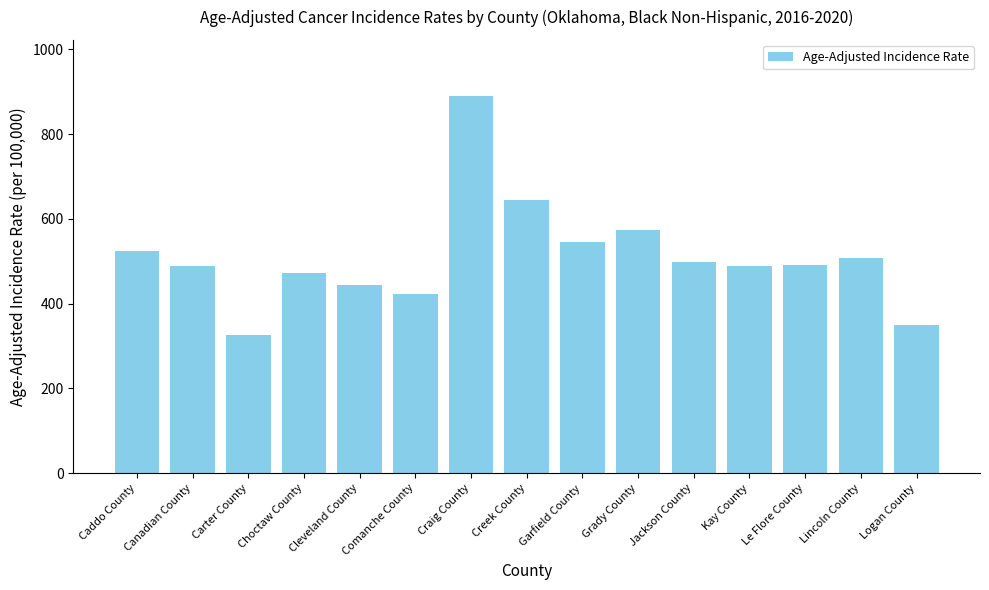

Is it true that the value at Carter County is 327.0?

True